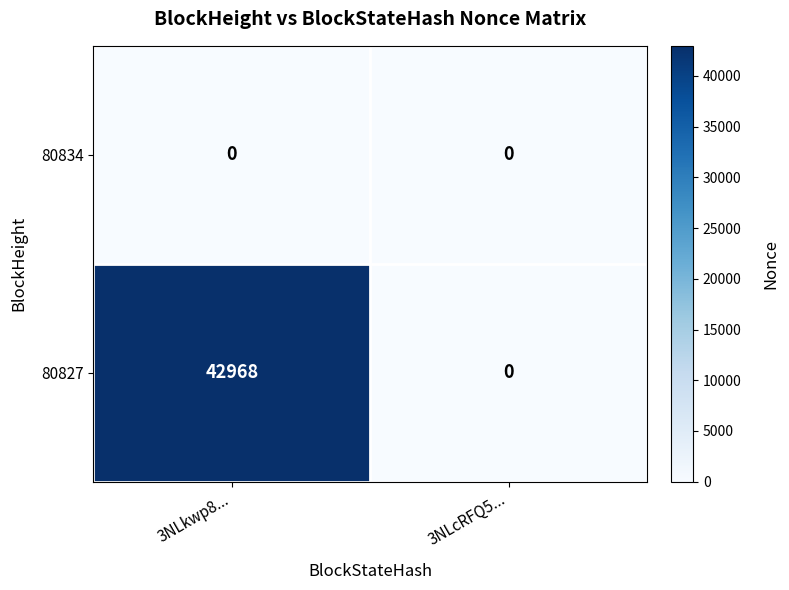

Reading right to left, extract all data points from this chart.

80834: 0	0
80827: 0	42968